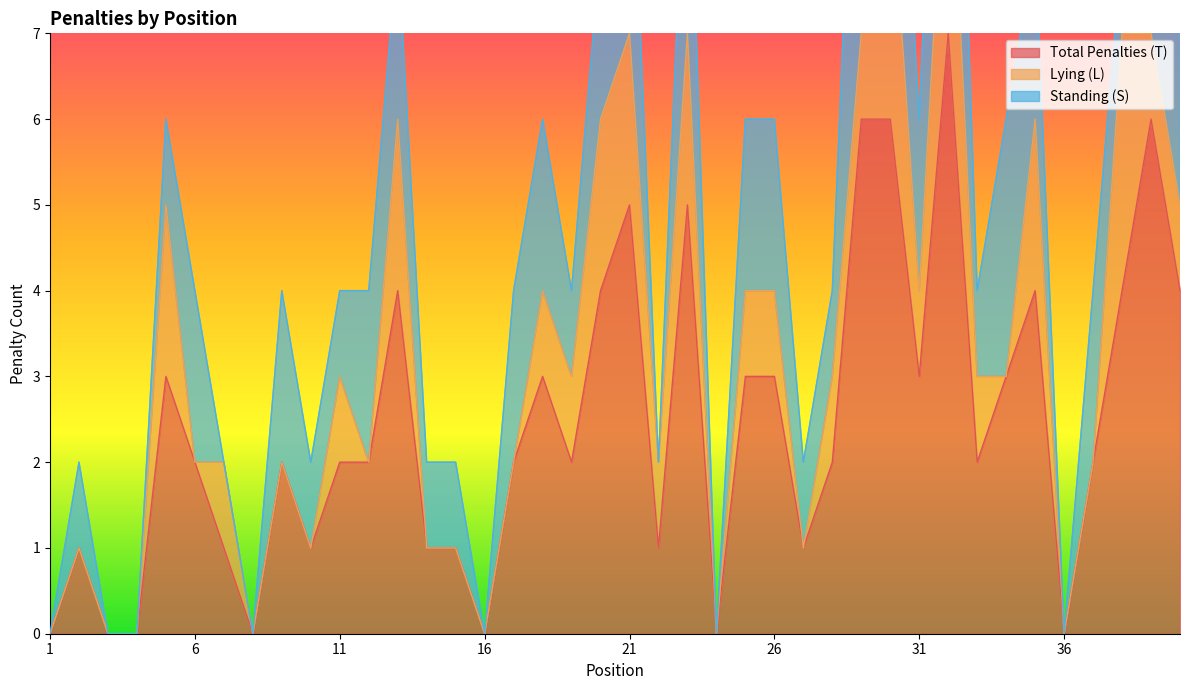

Between 15 and 33, which is larger?

33